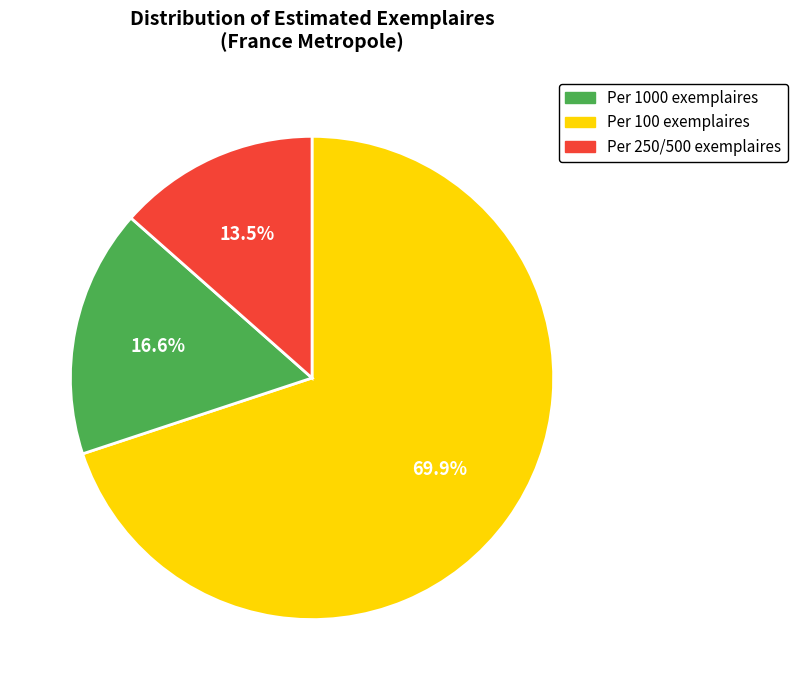

Which slice is the largest?

Per 1000 exemplaires